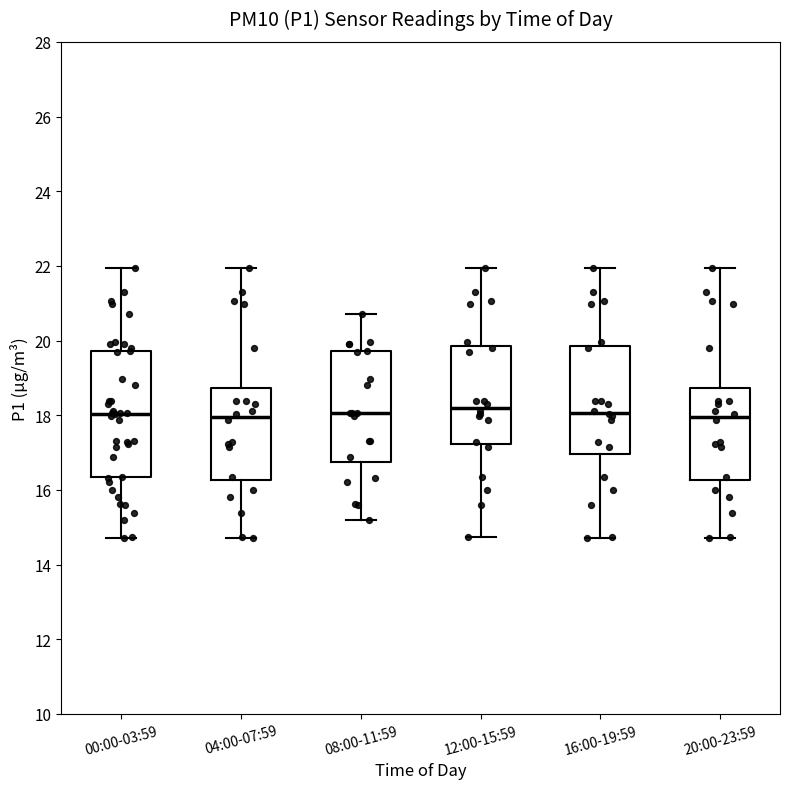

Where does the median line of the box for 08:00-11:59 sit on the y-axis? The values are not printed on the chart, so give them approximately, as read against the axis.

18.0